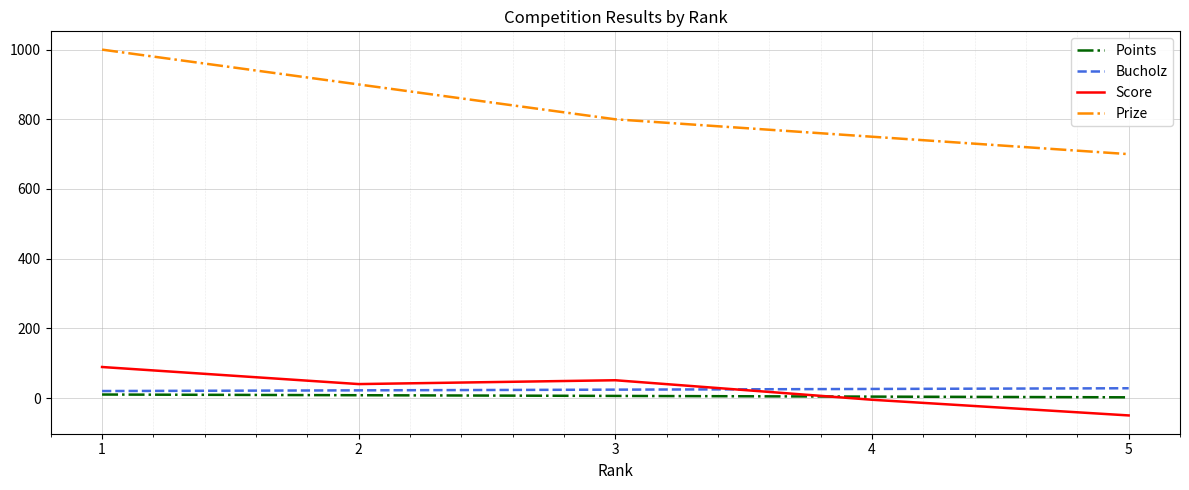

Which series has the largest total across all categories?

Prize